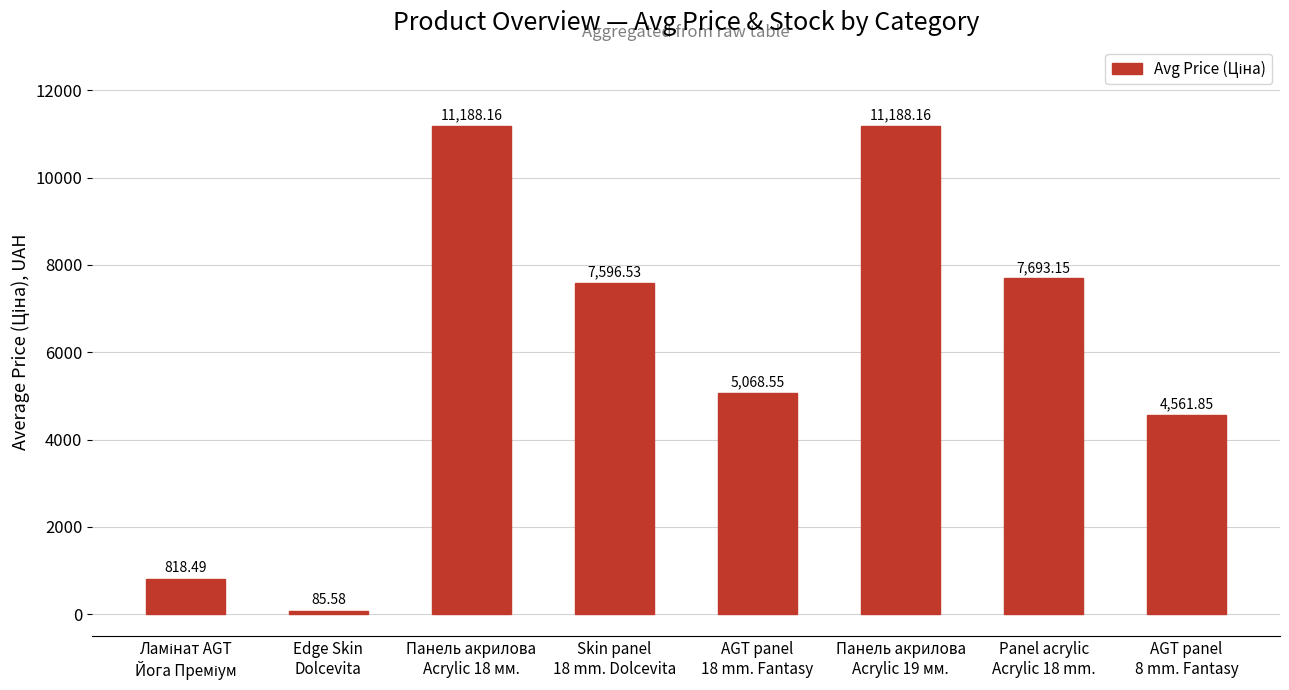

What is the sum of all values?

48200.5